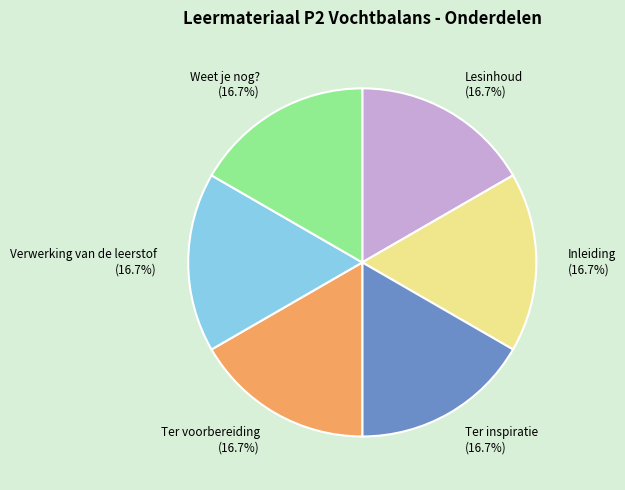

Does Ter voorbereiding account for over 50% of the chart?

No